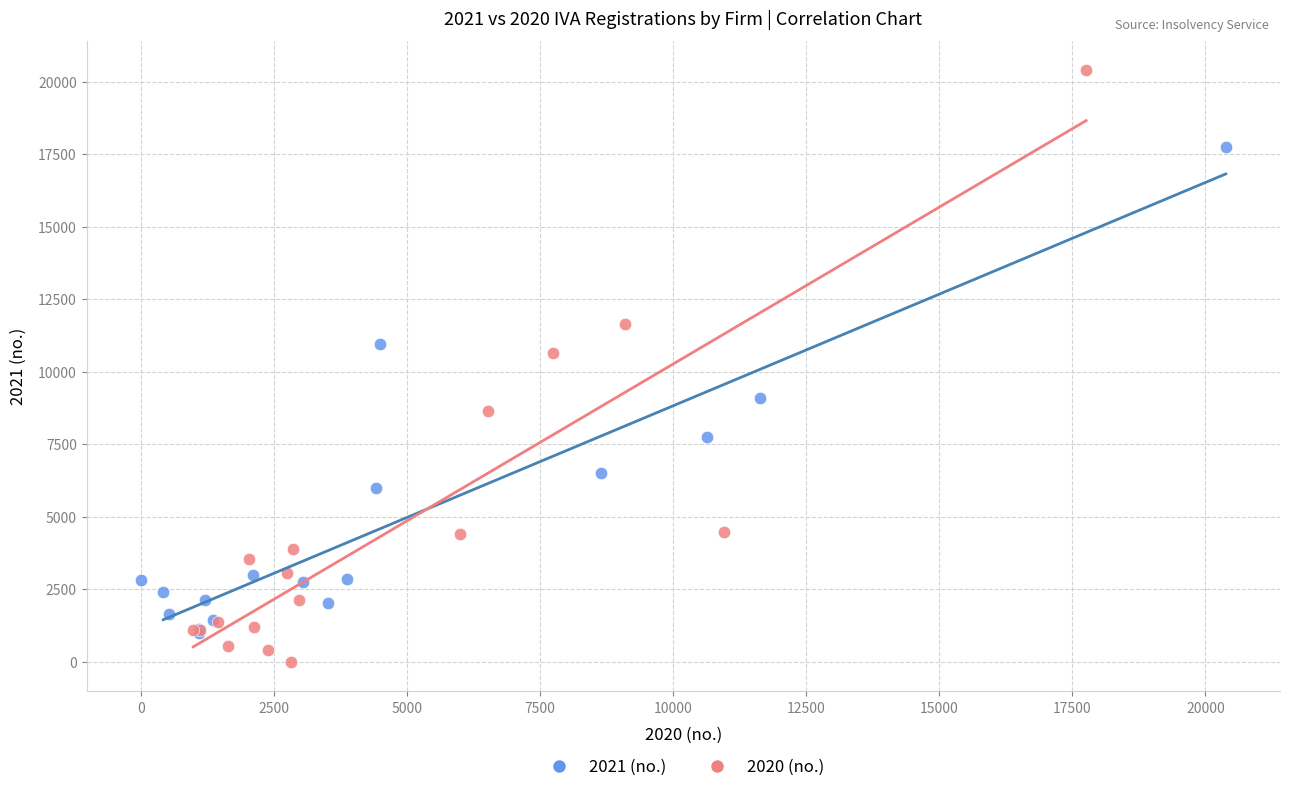

Which series reaches the maximum Y coordinate?

2020 (no.)